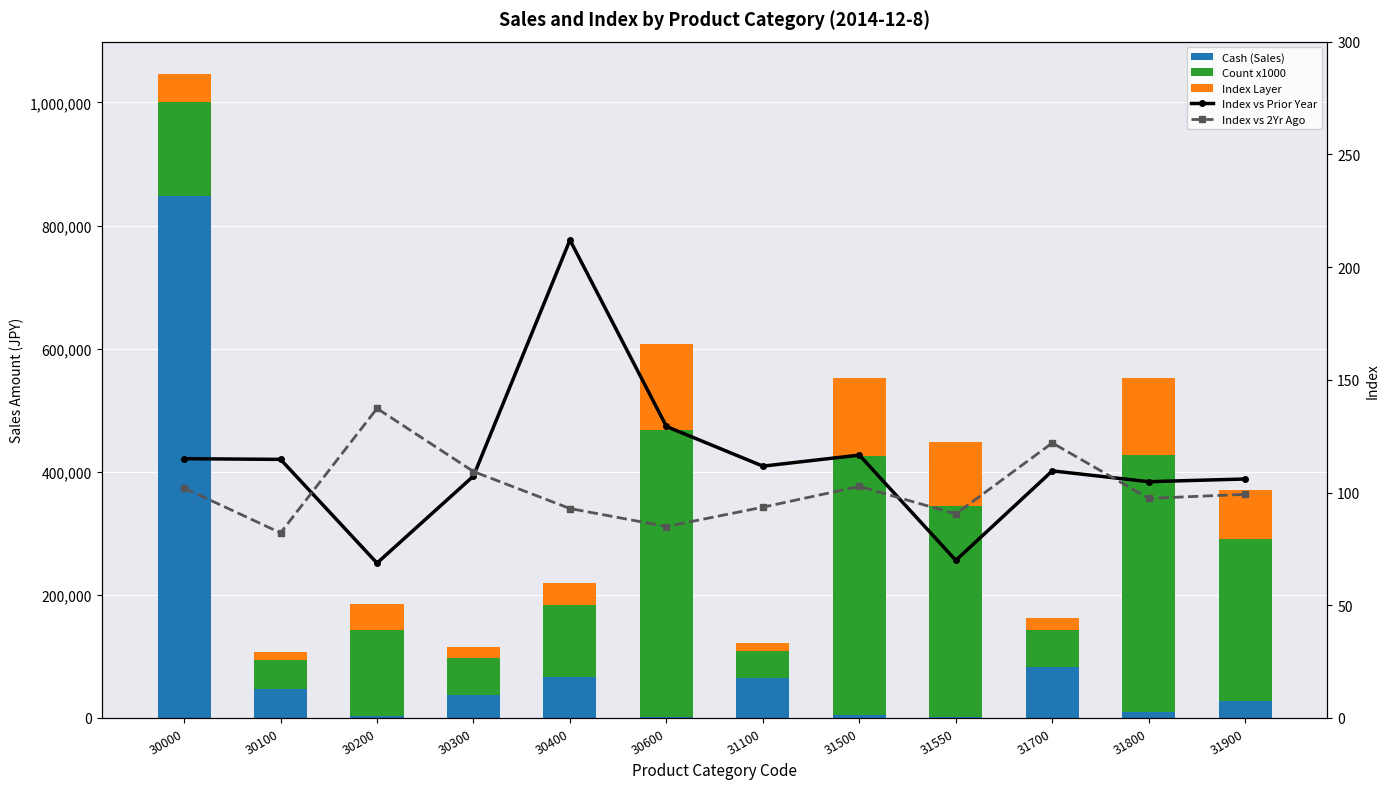

How many categories are shown in the chart?

12